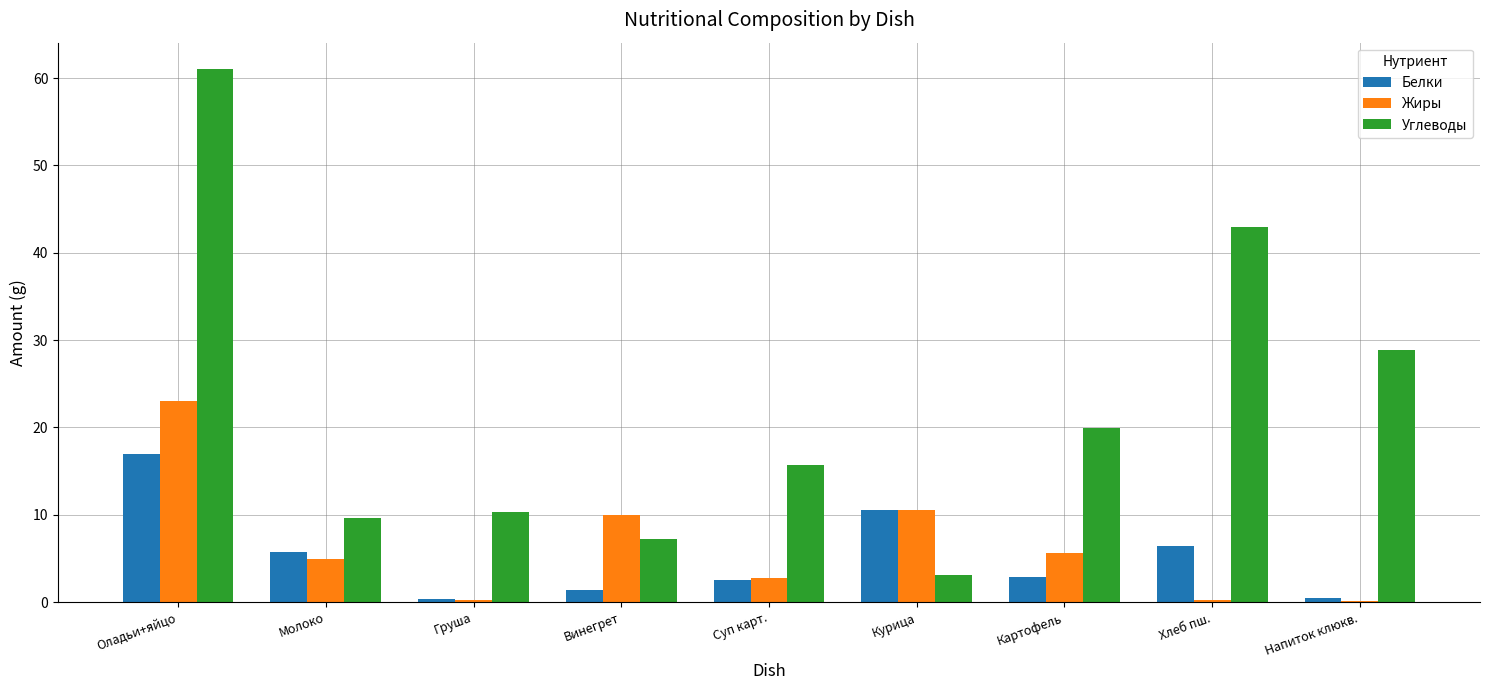

Is the value of Белки at Суп карт. greater than the value of Углеводы at Молоко?

No